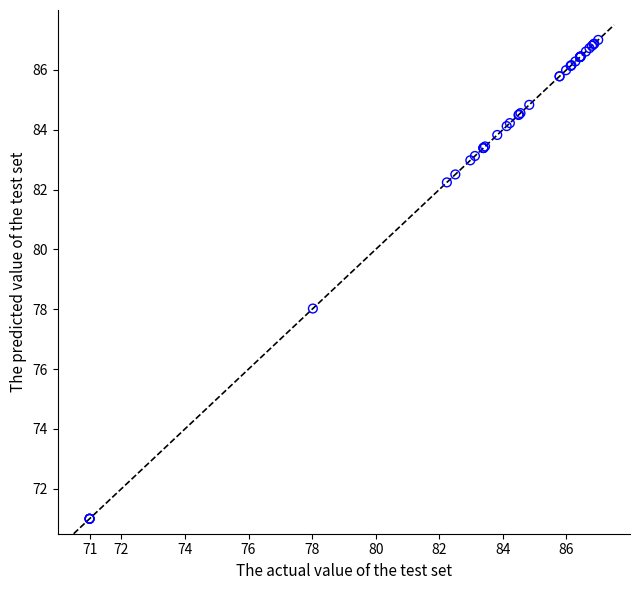

What Y value in the scatter plot is closest to 79?

78.0